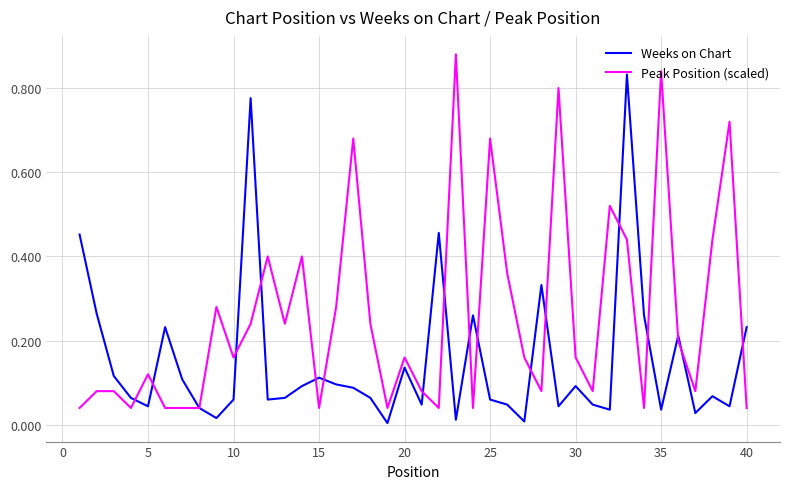

Rank the series by their maximum value, from highest to lowest.

Peak Position (scaled), Weeks on Chart